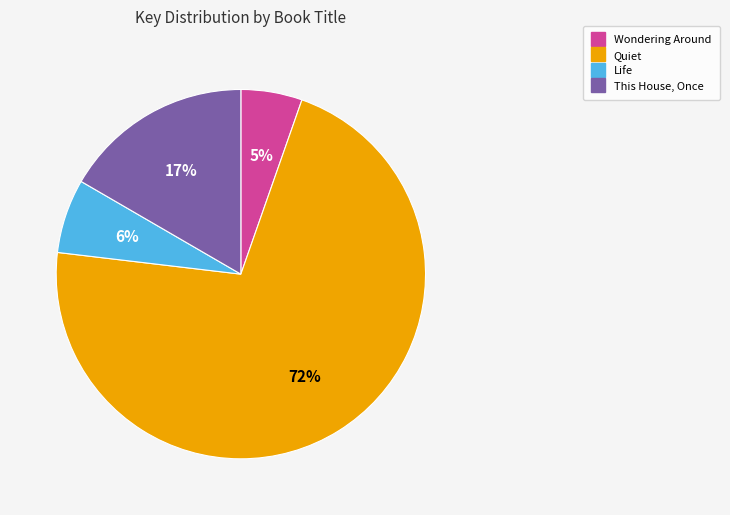

To the nearest percent, what portion does Quiet represent?

72%